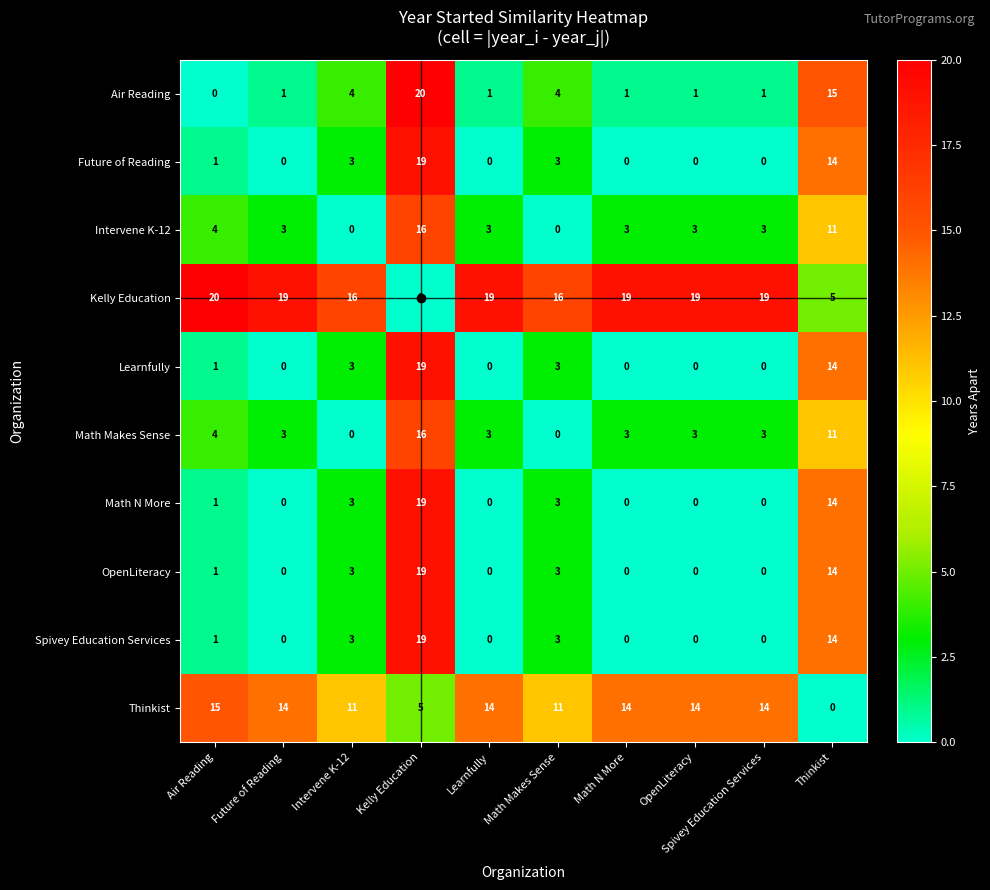

What is the difference between the highest and lowest values at Thinkist?

15